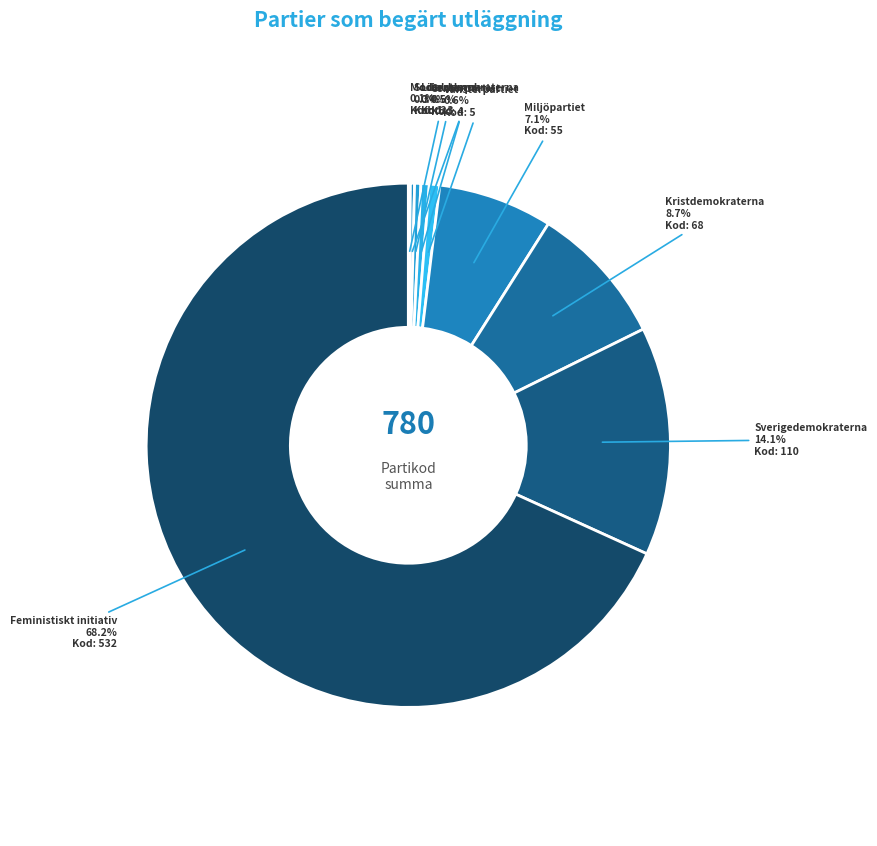

Which has a higher value, Miljöpartiet or Vänsterpartiet?

Miljöpartiet